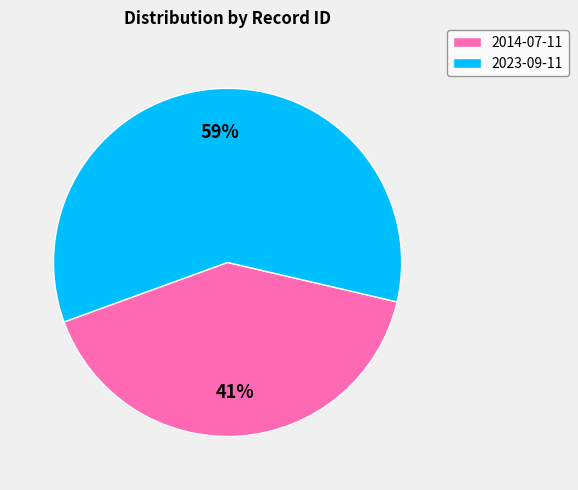

Is it true that 2014-07-11 is 30% of the pie?

False